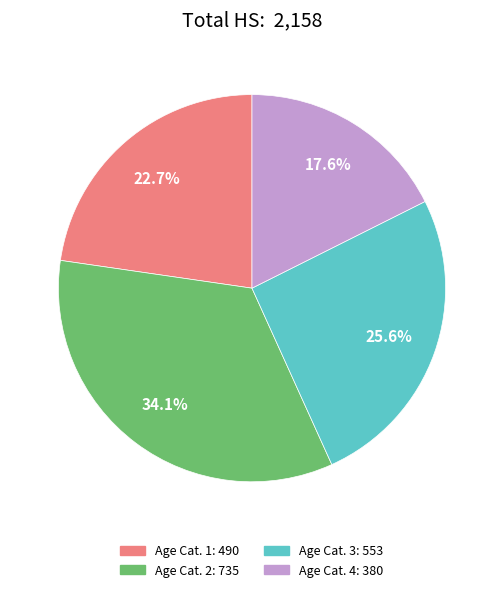

Is there a majority slice in this chart?

No